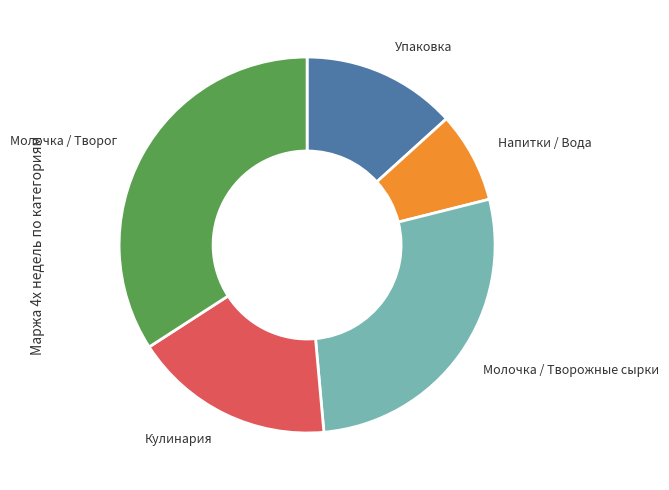

Does any single category account for the majority?

No